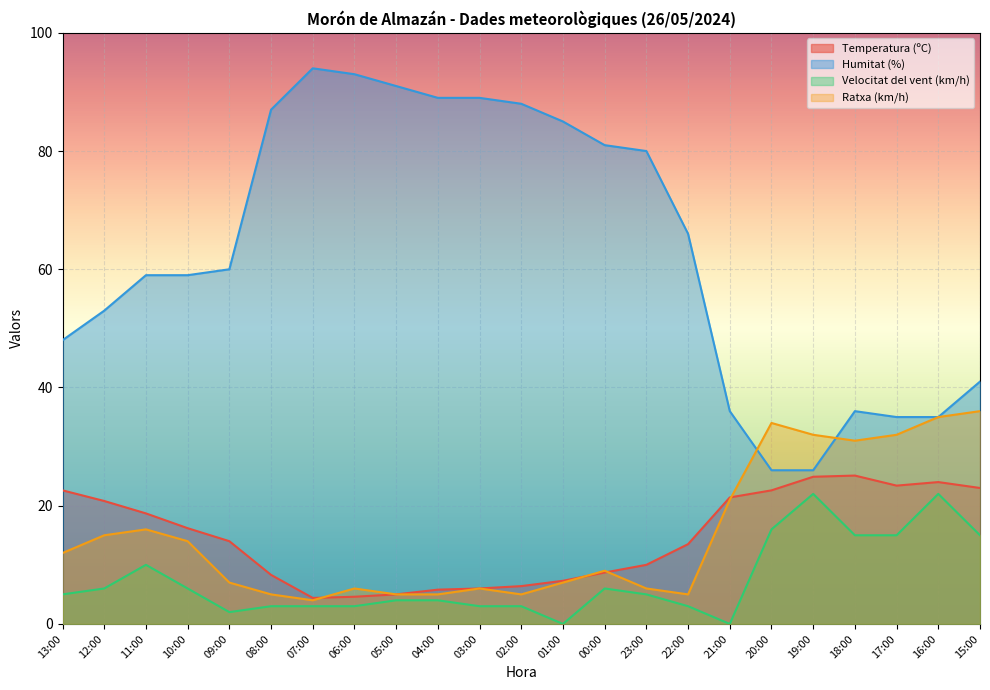

Is the value of Humitat (%) at 04:00 greater than the value of Temperatura (ºC) at 18:00?

Yes